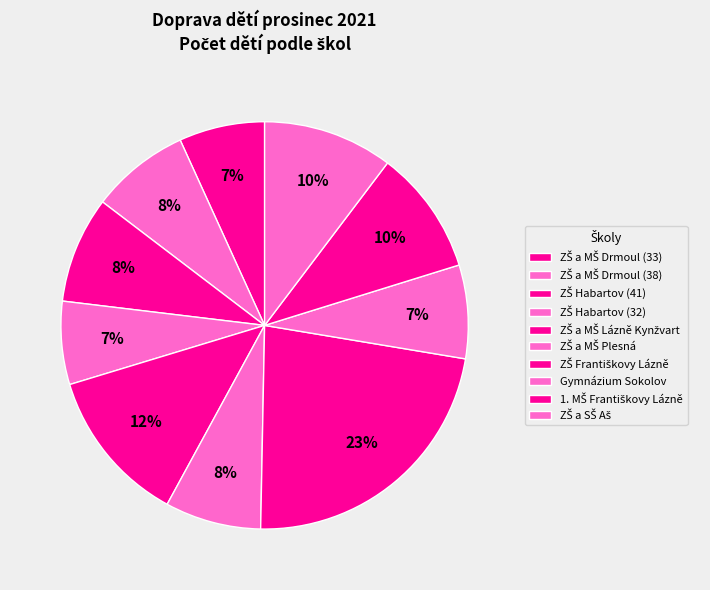

The ZŠ a SŠ Aš slice represents 10% of the pie. True or false?

True